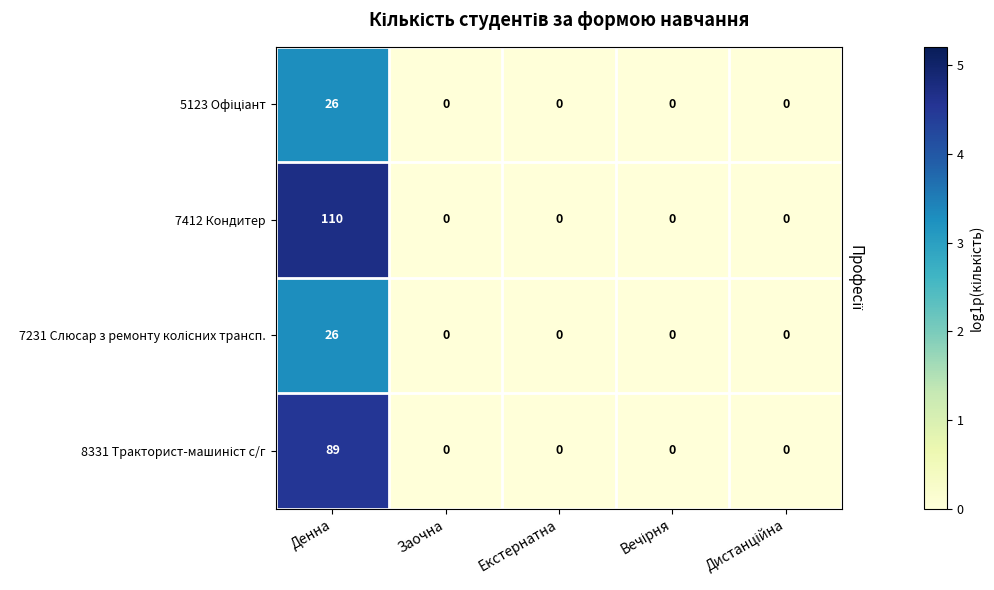

Count the number of data series in this chart.

4